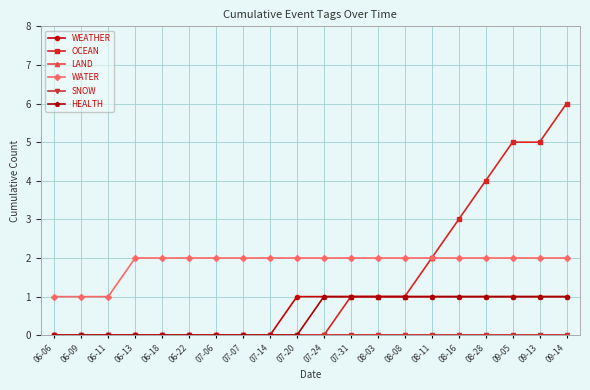

True or false: WATER and SNOW intersect in this chart.

False